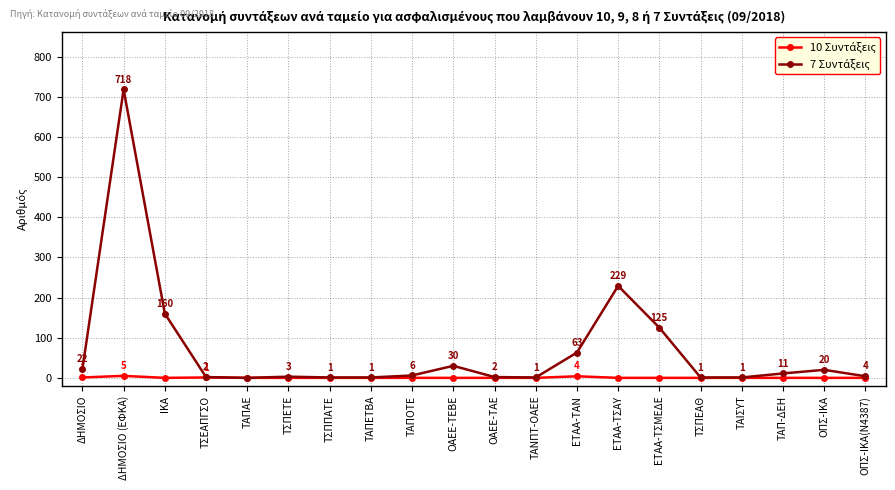

At how many categories does at least one series exceed 81?

4